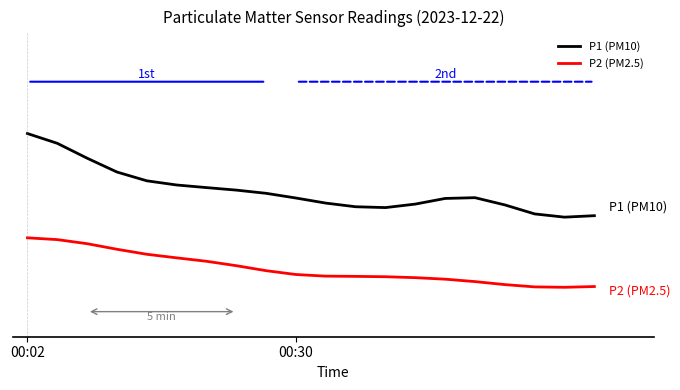

Does the chart display data point markers on the line(s)?

No